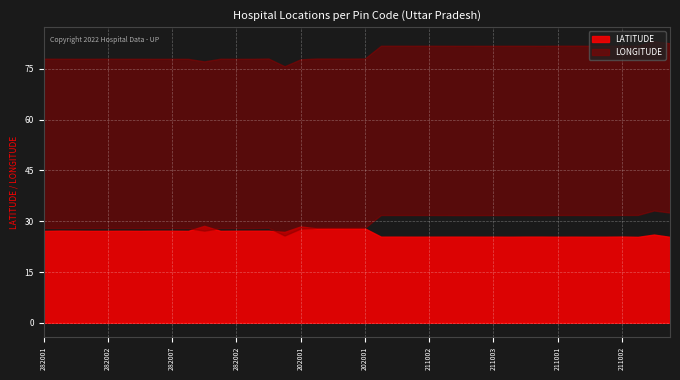

Reading right to left, what are all the values shown in this chart?

LATITUDE: 250609=25.4	276001=26.1	211008=25.4	211002=25.5	211003=25.4	211001=25.4	211001=25.5	211001=25.4	221002=25.5	211001=25.5	211006=25.4	211003=25.5	211001=25.5	211001=25.5	211002=25.5	211002=25.5	211001=25.5	211002=25.5	211002=25.5	202001=27.9	202001=27.9	202001=27.9	202001=27.9	202001=28.5	302018=26.9	282006=27.2	282005=27.2	282002=27.2	282002=27.2	282002=28.6	282001=27.2	282007=27.2	282007=27.2	282002=27.2	282002=27.2	282002=27.2	282001=27.2	282002=27.2	282005=27.2	282001=27.2
LONGITUDE: 250609=82.6	276001=83.2	211008=81.9	211002=81.9	211003=81.8	211001=81.8	211001=81.9	211001=81.9	221002=81.8	211001=81.8	211006=81.8	211003=81.8	211001=81.8	211001=81.8	211002=81.8	211002=81.9	211001=81.8	211002=81.9	211002=81.9	202001=78.1	202001=78.1	202001=78.1	202001=78.1	202001=77.8	302018=75.8	282006=78.1	282005=78.0	282002=78.0	282002=78.0	282002=77.2	282001=78.0	282007=78.0	282007=78.0	282002=78.0	282002=78.0	282002=78.0	282001=78.0	282002=78.0	282005=78.0	282001=78.0